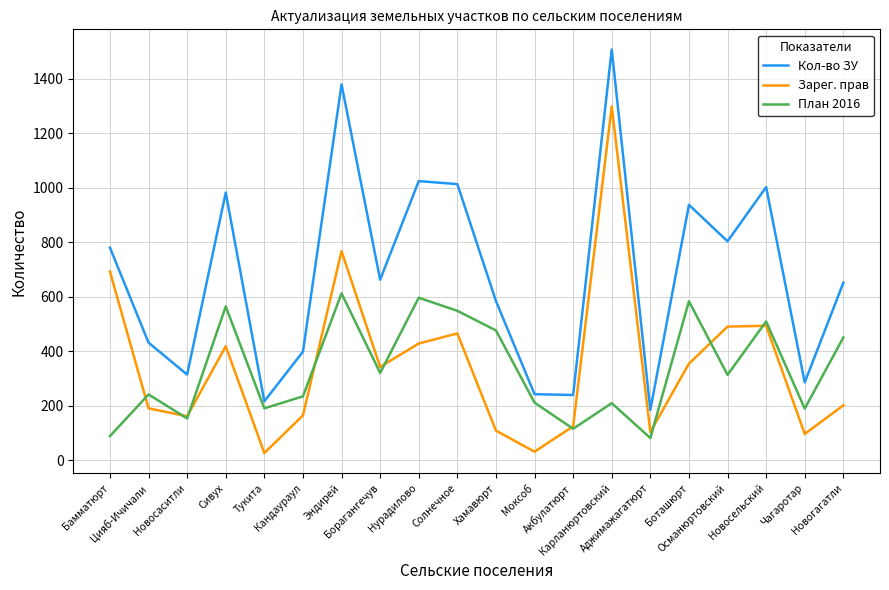

Which series changed the most between Бамматюрт and Хамавюрт?

Зарег. прав